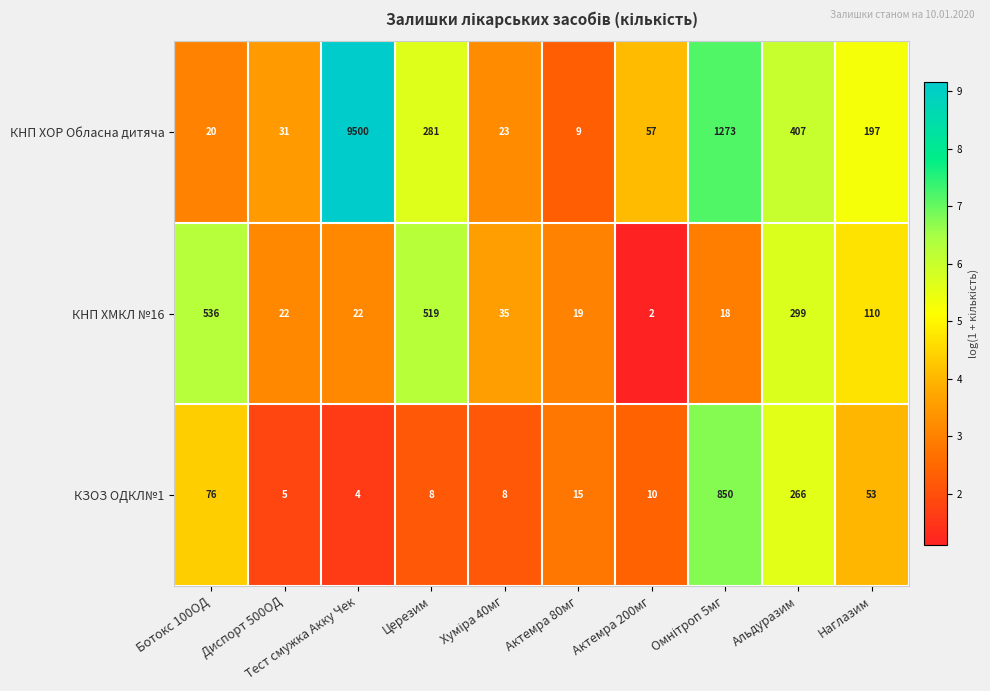

Is it true that КНП ХМКЛ №16 equals 536 at Ботокс 100ОД?

True